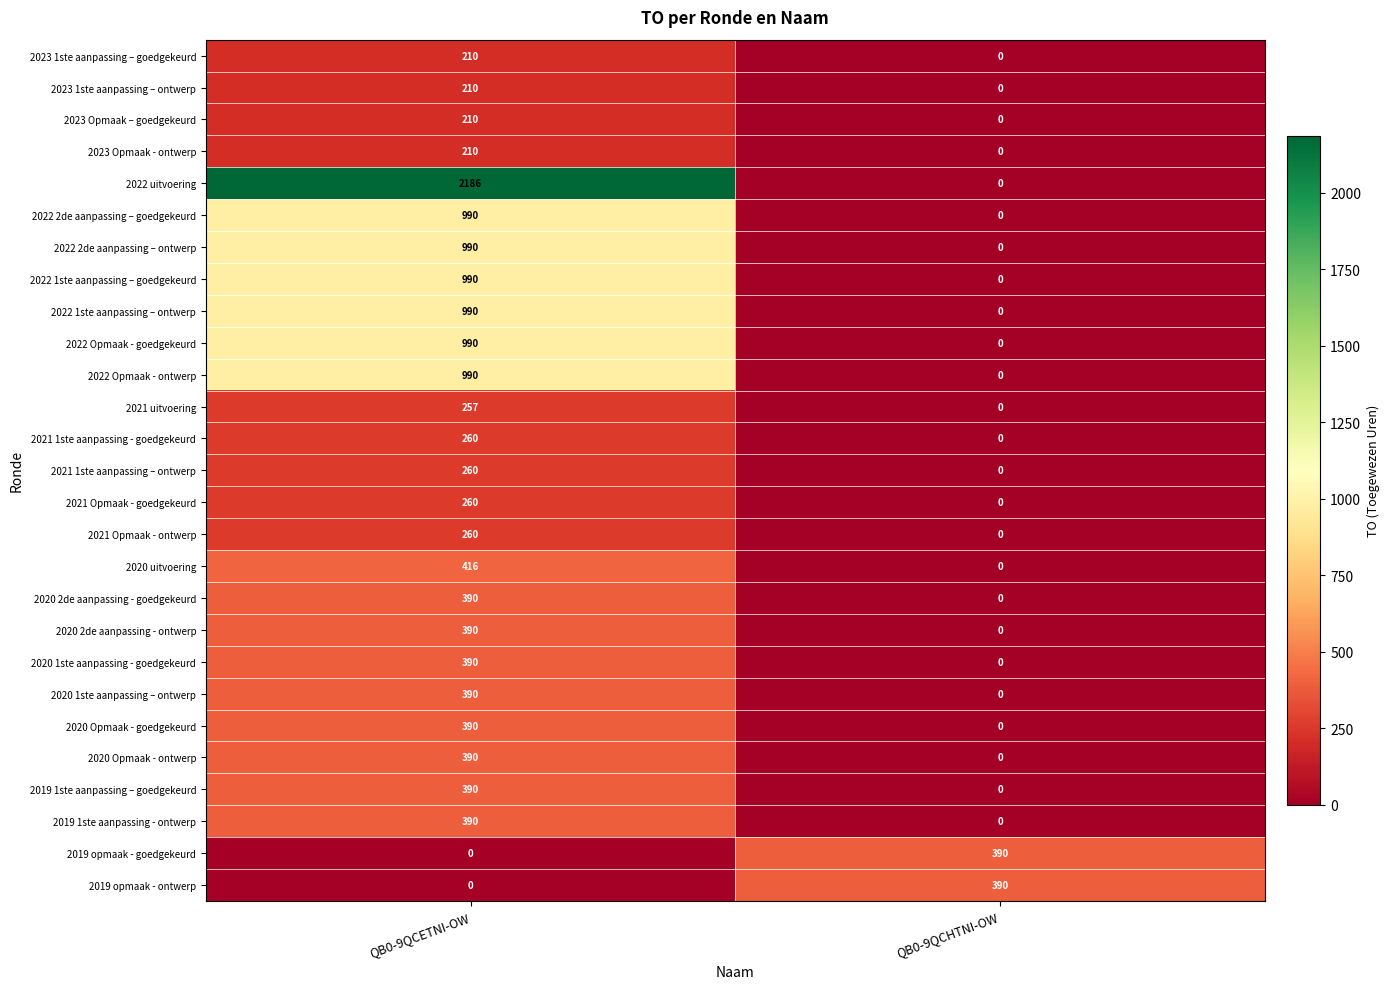

What value does the 2021 uitvoering series have at QB0-9QCETNI-OW, to the nearest 10?

260